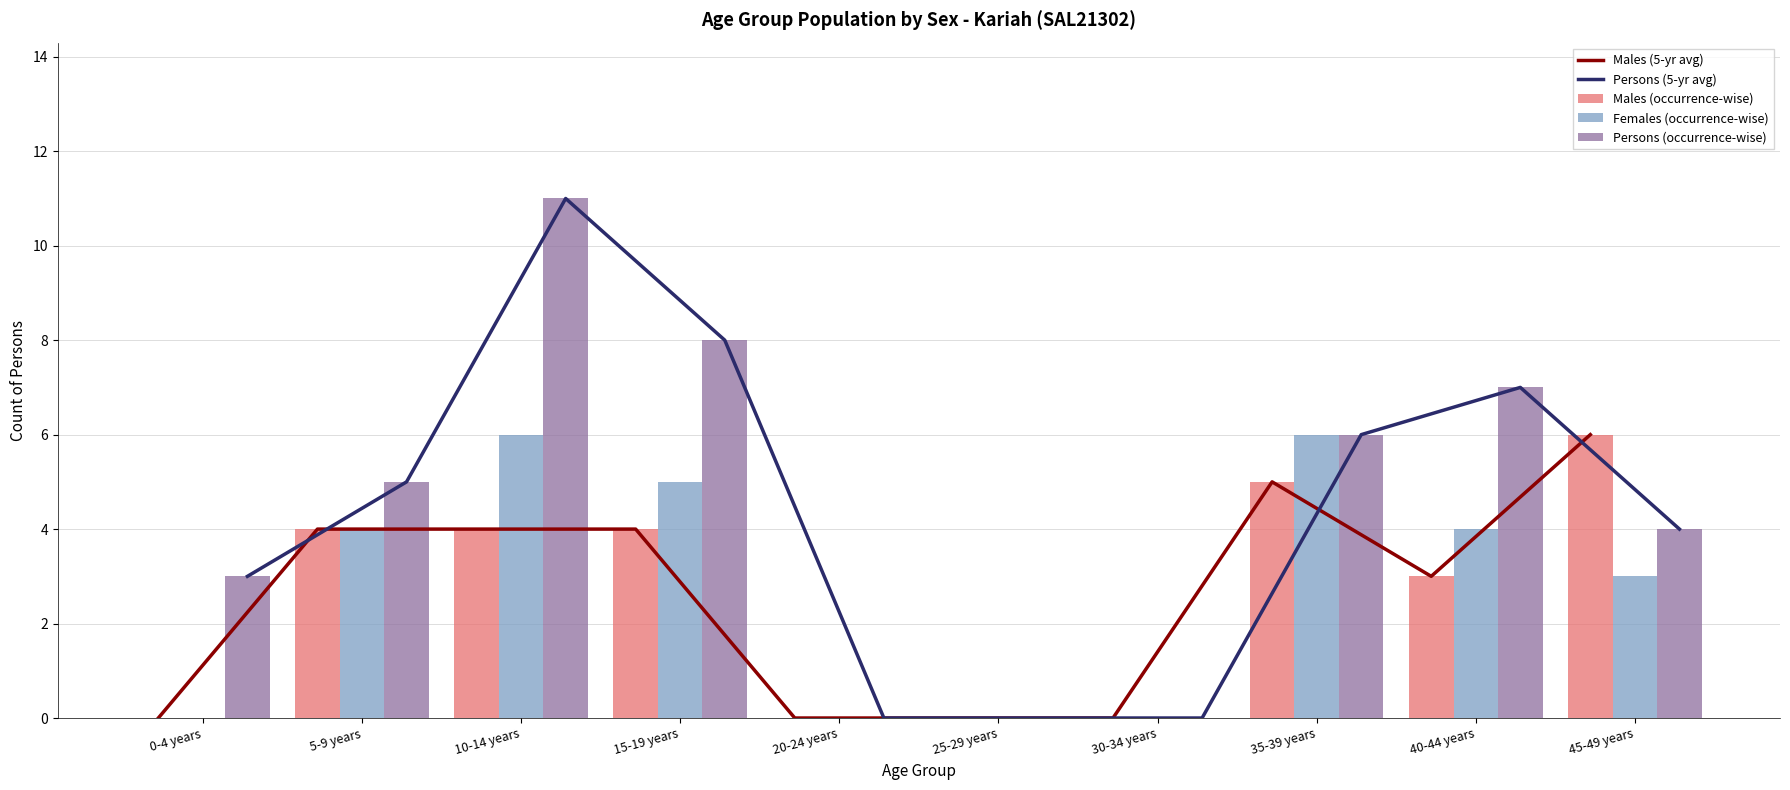

How many data points in Persons (5-yr avg) are less than 5?

5